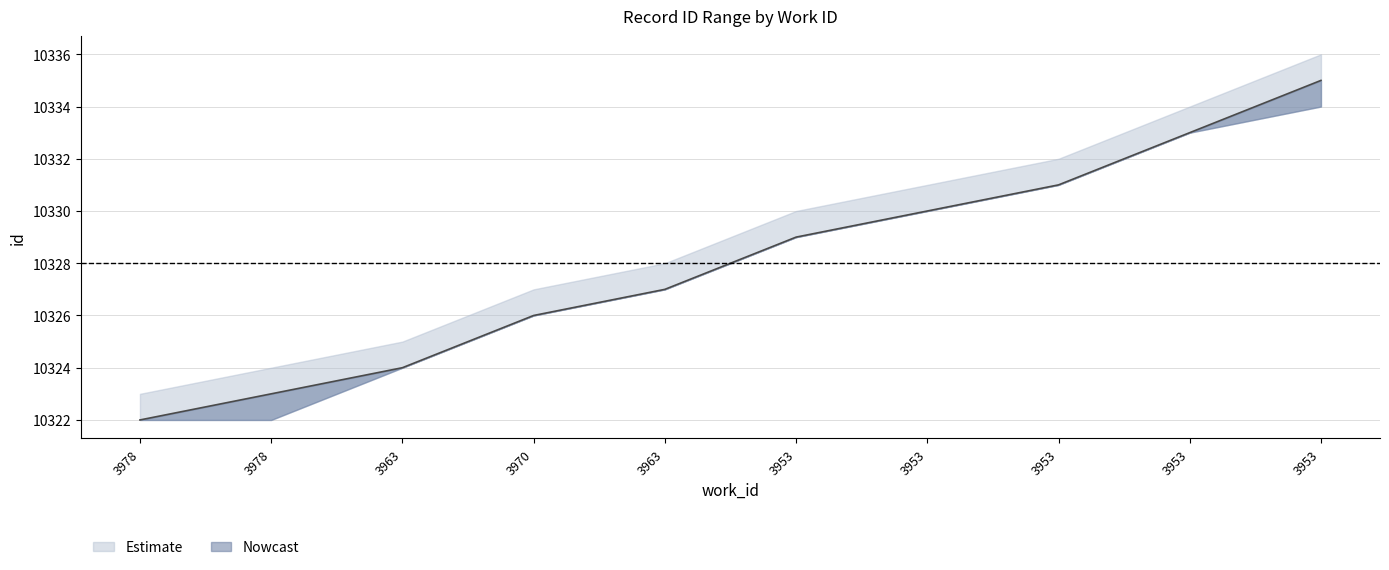

Between 3970 and 3953, which is larger?

3953